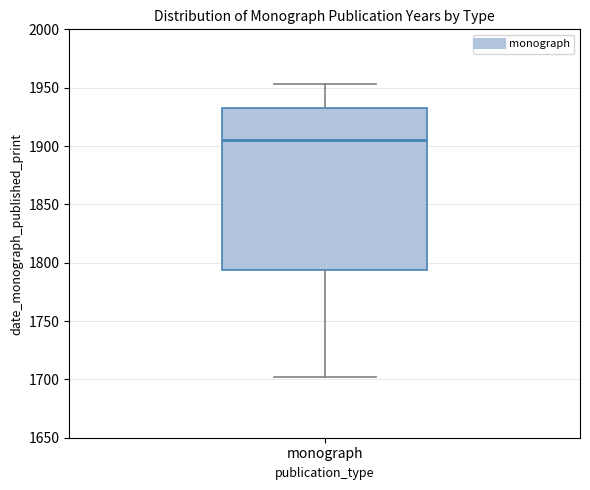

Transcribe this box plot: give where the median line is, the range the box spans, and where the two whiskers end, as read against the y-axis. The values are not printed on the chart, so give them approximately, as read against the axis.

median 1905, box 1795 to 1935, whiskers 1700 to 1955